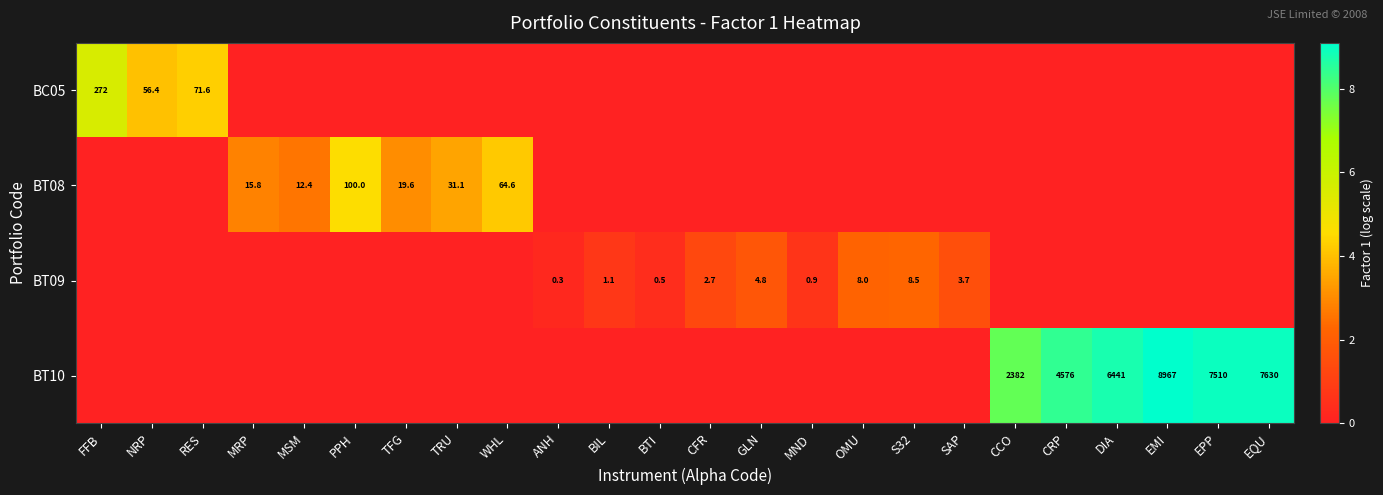

Which series has the largest total across all categories?

BT10